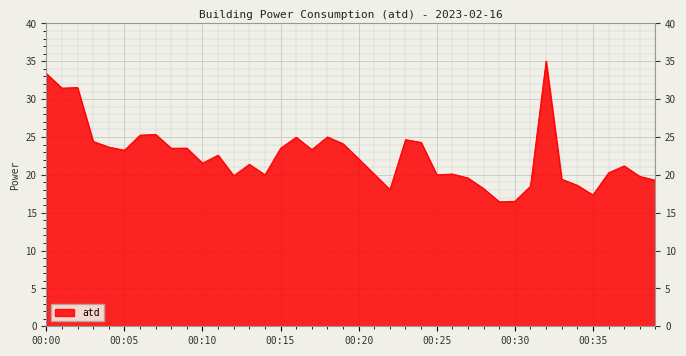

What is the maximum value shown in the chart?

35.0